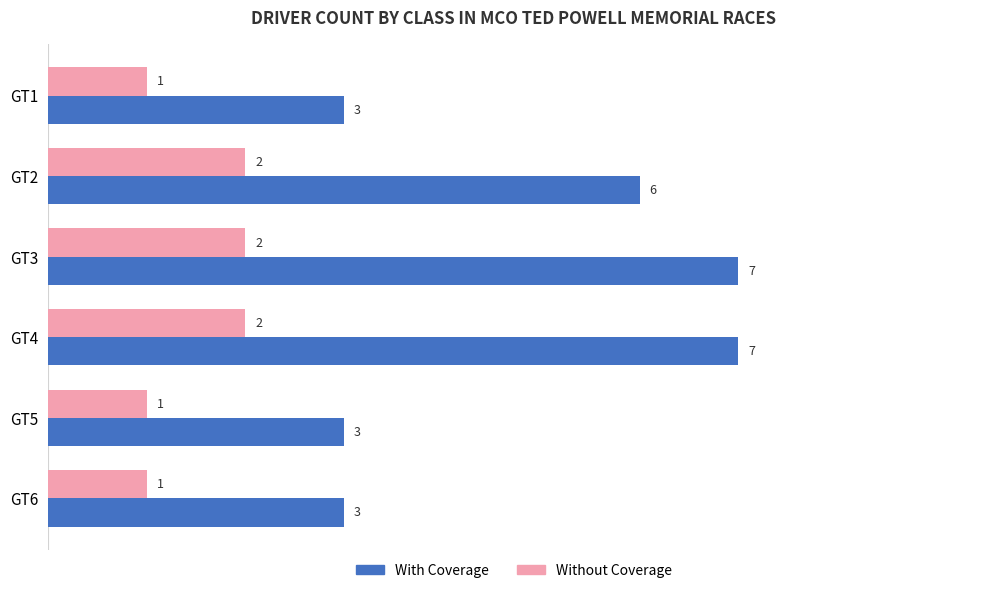

Between GT4 and GT5, which series saw the biggest shift?

With Coverage